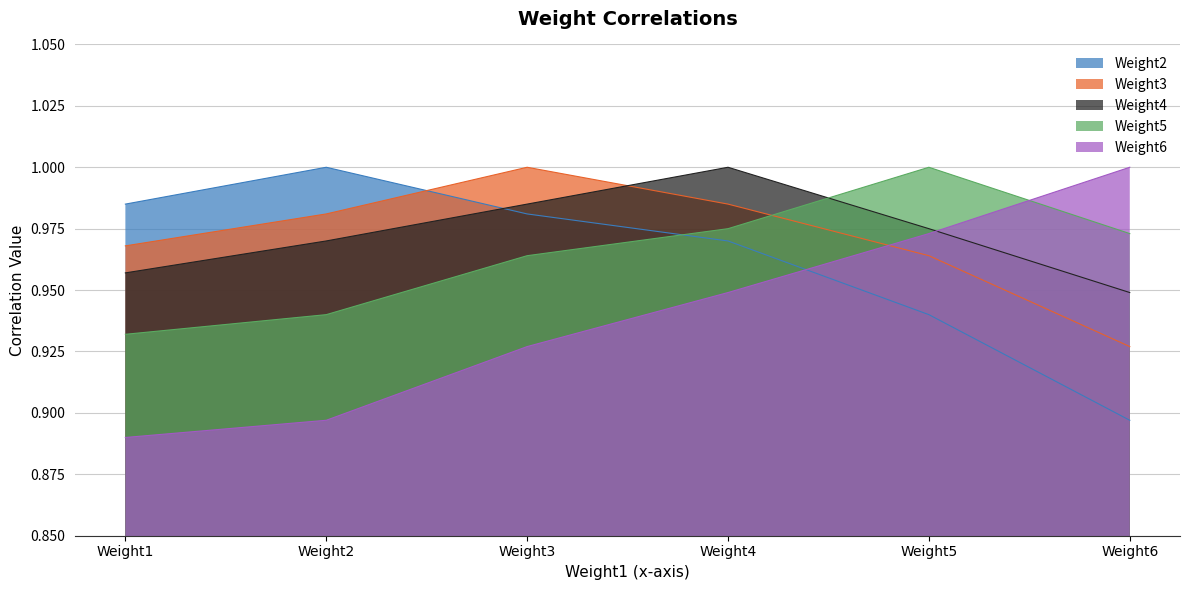

What is the difference between the maximum and minimum values in the Weight3 series?

0.1